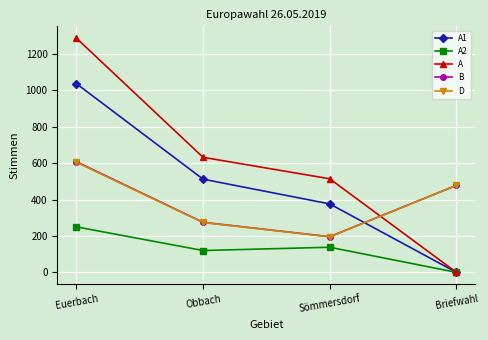

Which category has the lowest value in the A1 series?

Briefwahl